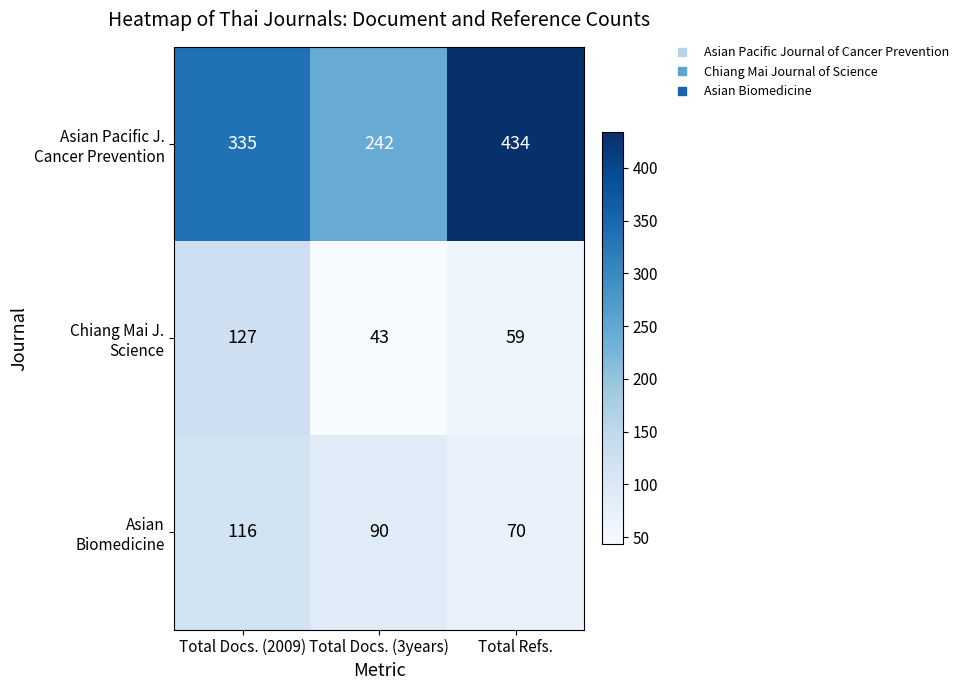

What is the difference between the highest and lowest values at Total Refs.?

375